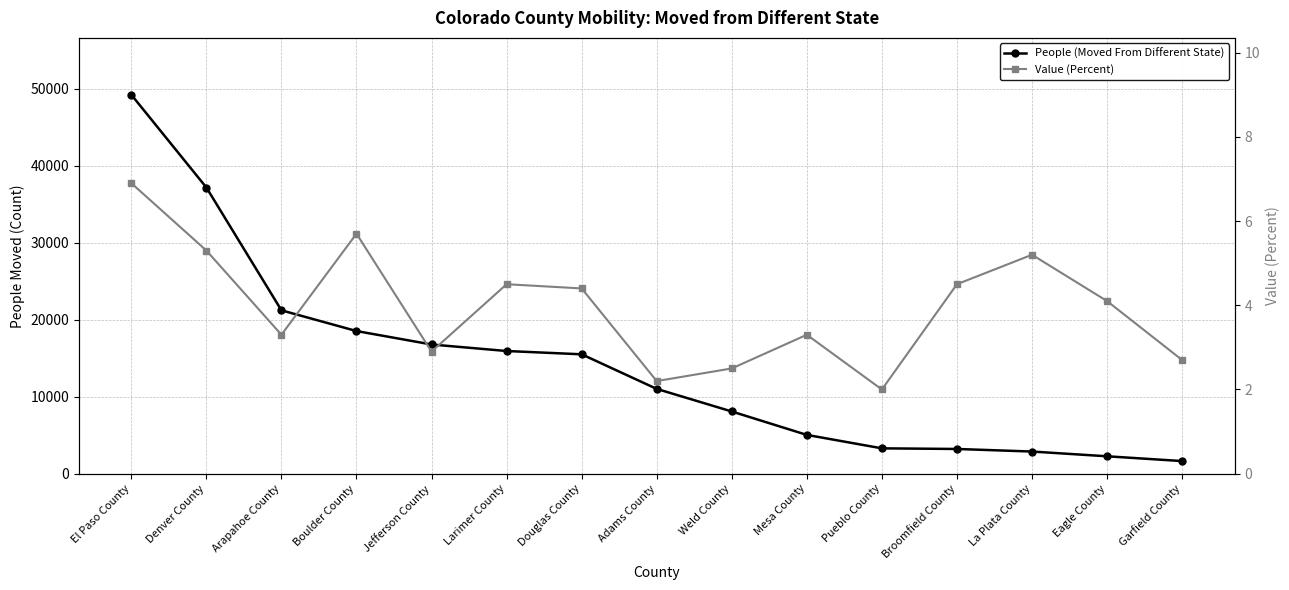

In Value (Percent), how many points are lower than both neighbors (excluding endpoints)?

4